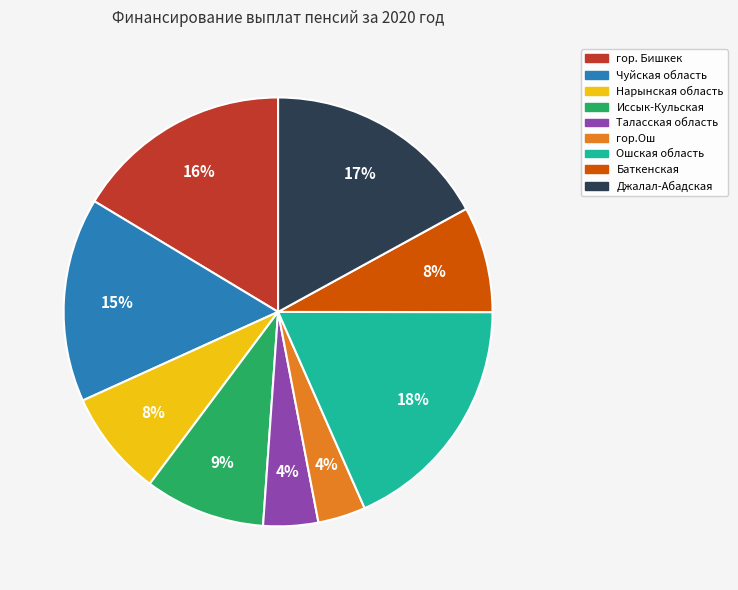

Is Таласская область the majority of the pie?

No